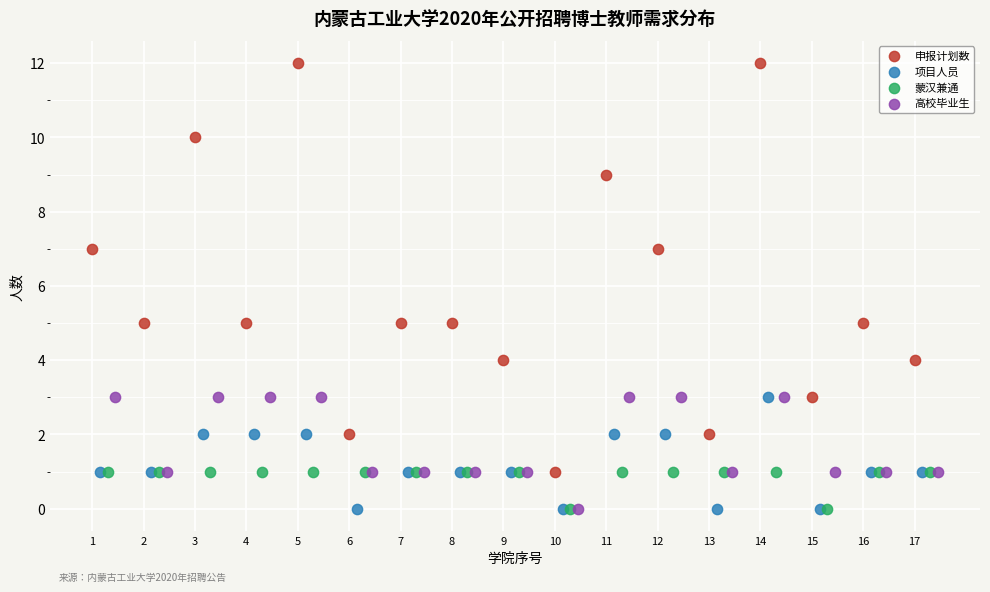

Which series has the widest spread of Y values?

申报计划数